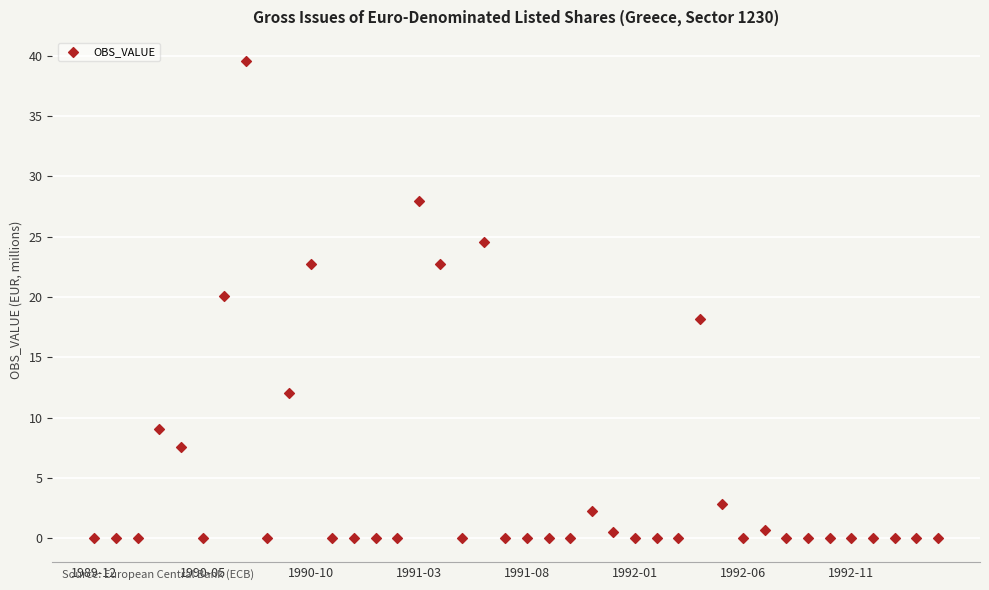

What is the range of Y values (max minus min)?

39.6